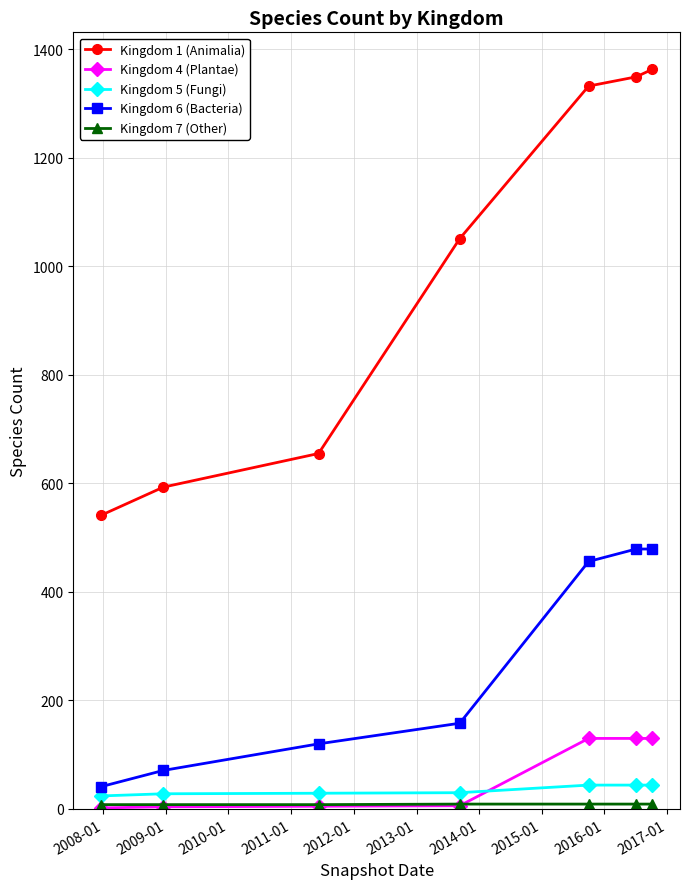

Which series has the largest range (max minus min)?

Kingdom 1 (Animalia)